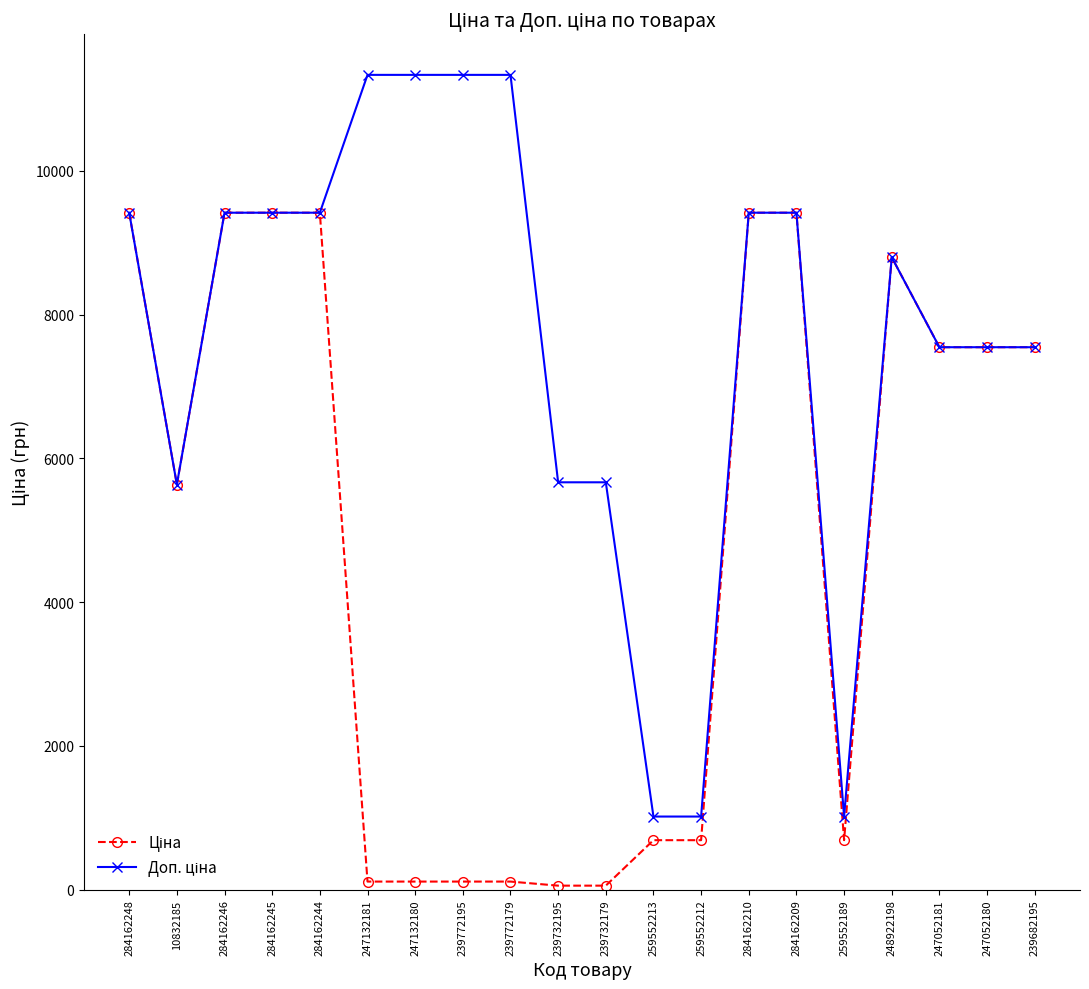

What position from the right is 284162210?

7